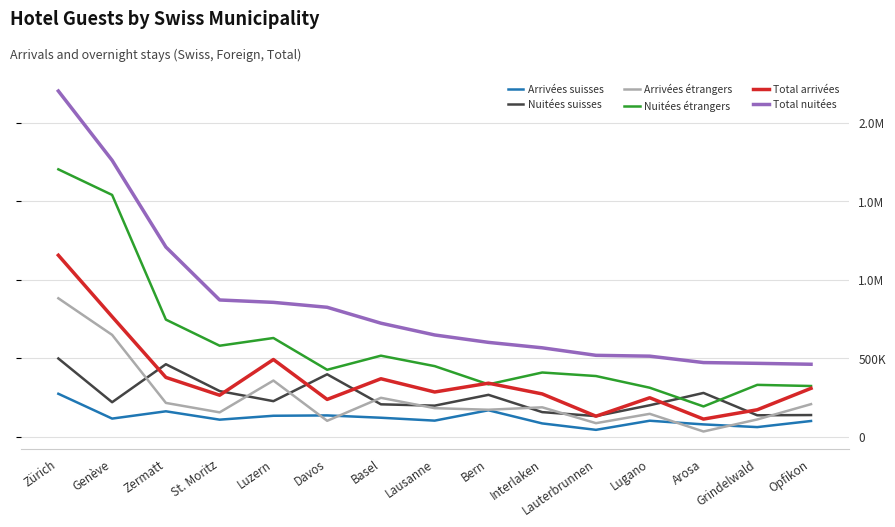

Rank the categories by Nuitées étrangers value from lowest to highest.

Arosa, Lugano, Opfikon, Grindelwald, Bern, Lauterbrunnen, Interlaken, Davos, Lausanne, Basel, St. Moritz, Luzern, Zermatt, Genève, Zürich